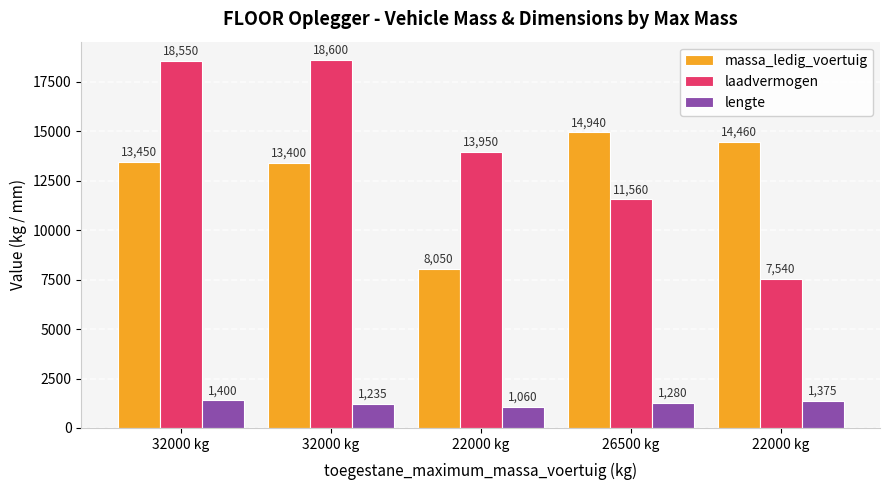

At which label is massa_ledig_voertuig closest to 11495?

32000 kg